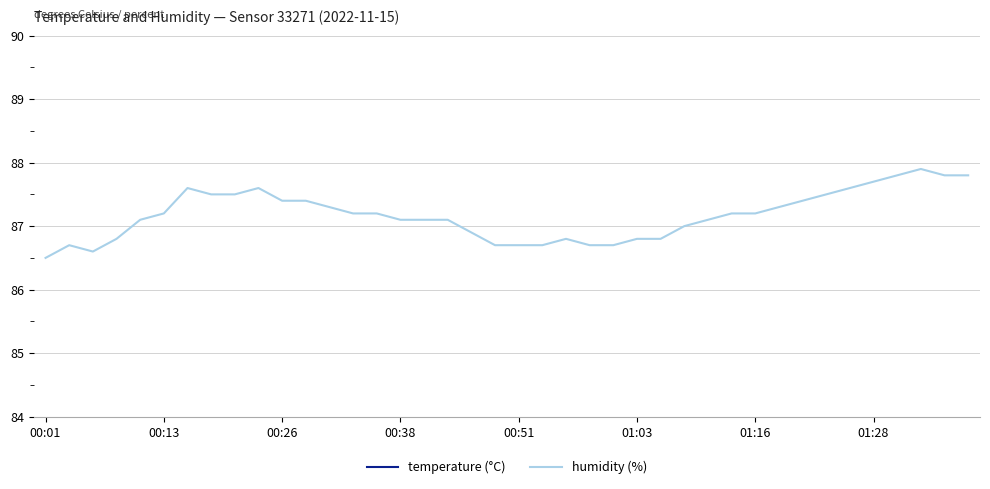

What is the highest value of the humidity (%) series?

87.9